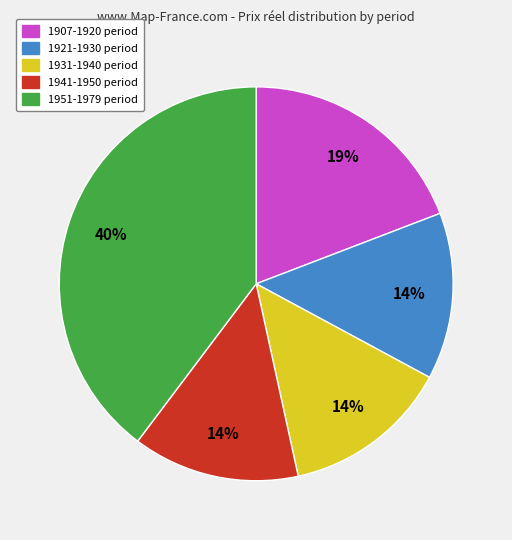

Combined, do 1951-1979 and 1931-1940 account for over 50%?

Yes